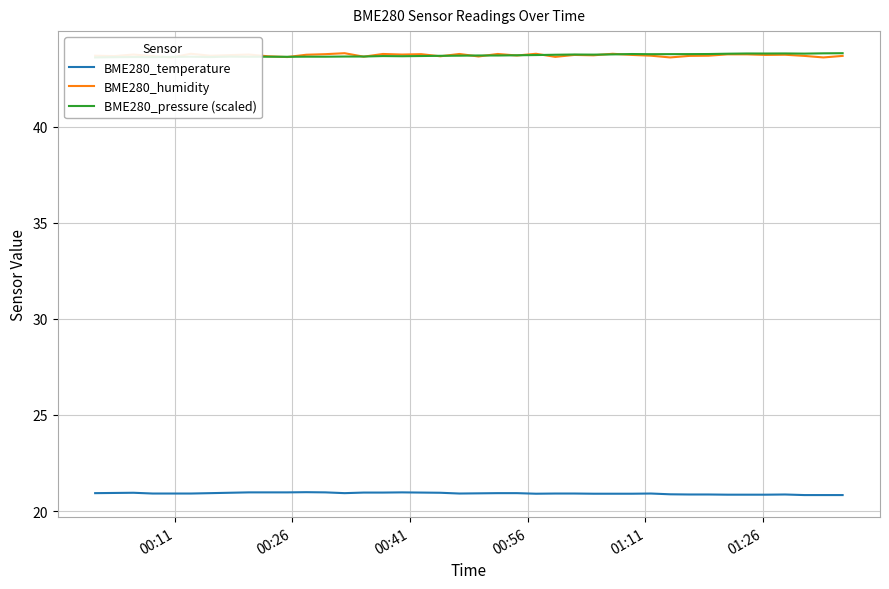

In BME280_pressure (scaled), how many points are lower than both neighbors (excluding endpoints)?

11